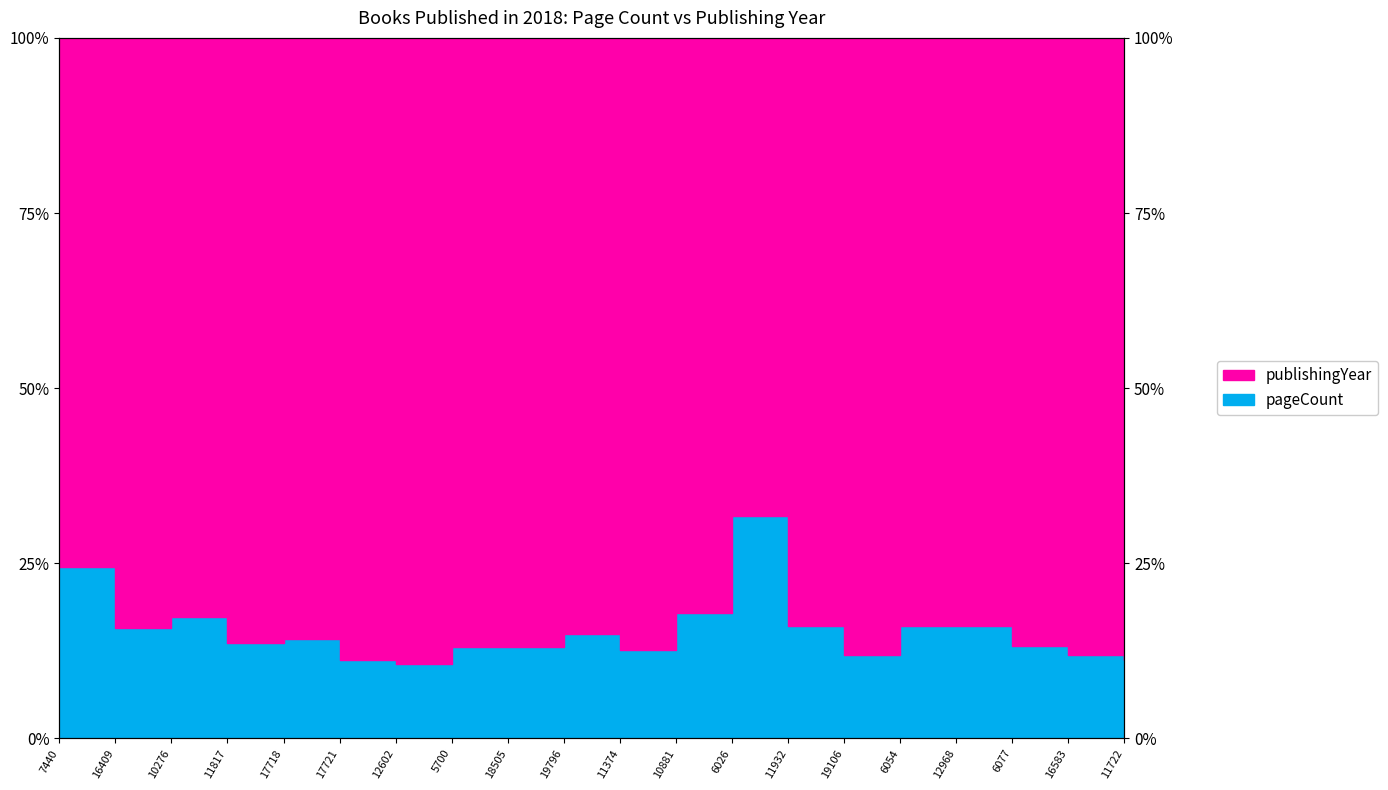

How many values are between 0 and 1?

20